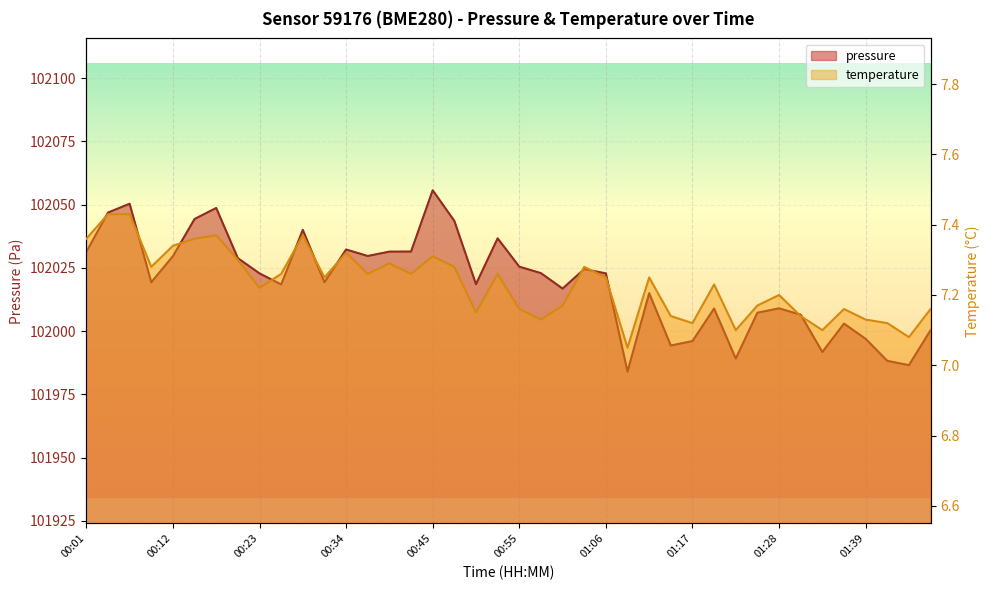

At which category is the sum across all series the highest?

00:45